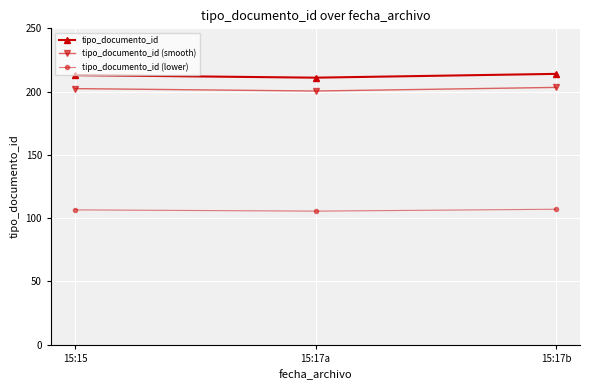

What is the maximum value shown in the chart?

214.0